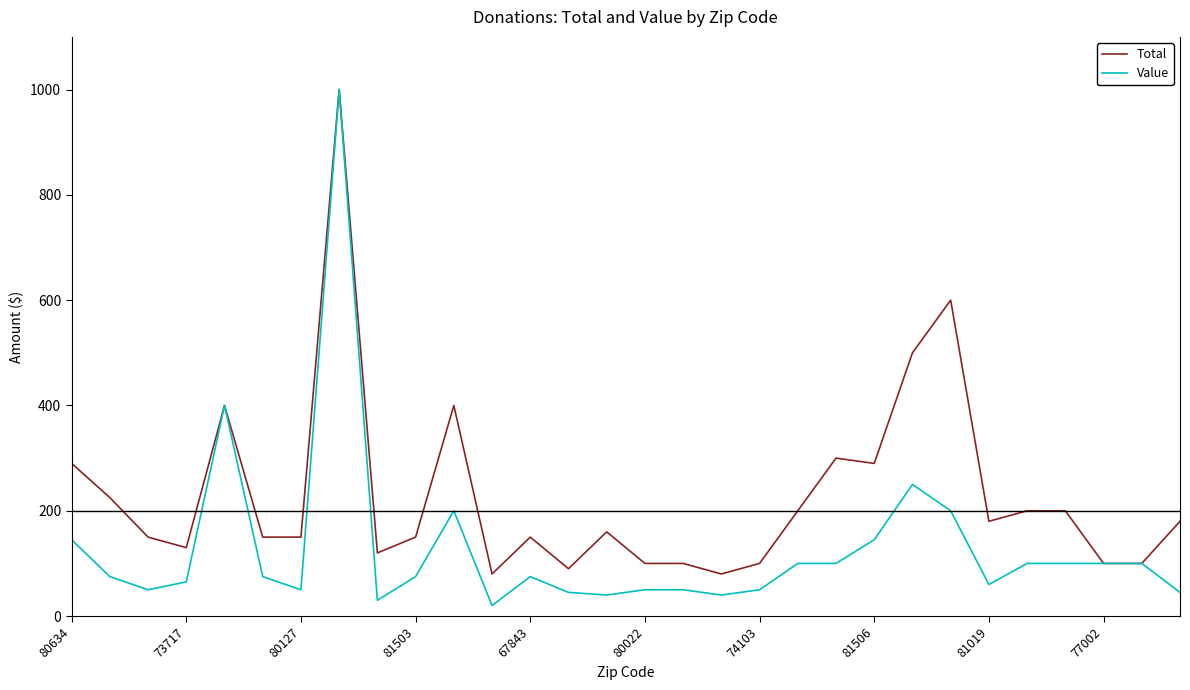

How many lines are shown in the chart?

2